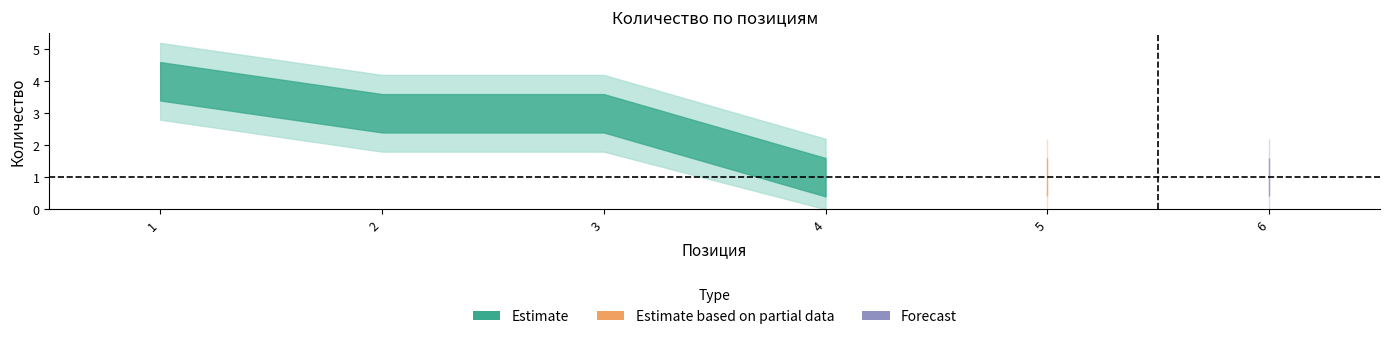

How many data points are less than 3?

3